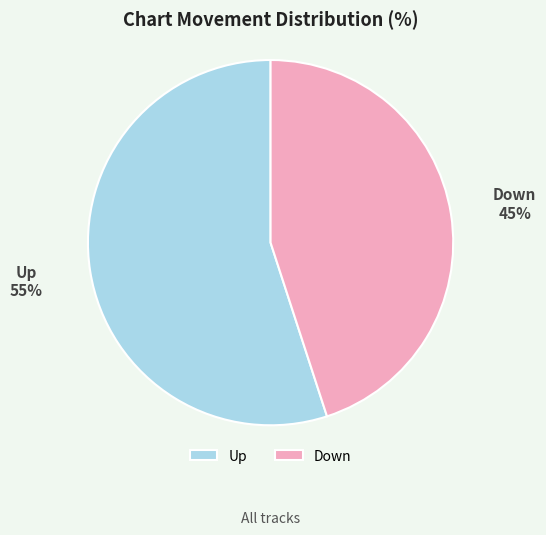

Is it true that Up is 50% of the pie?

False